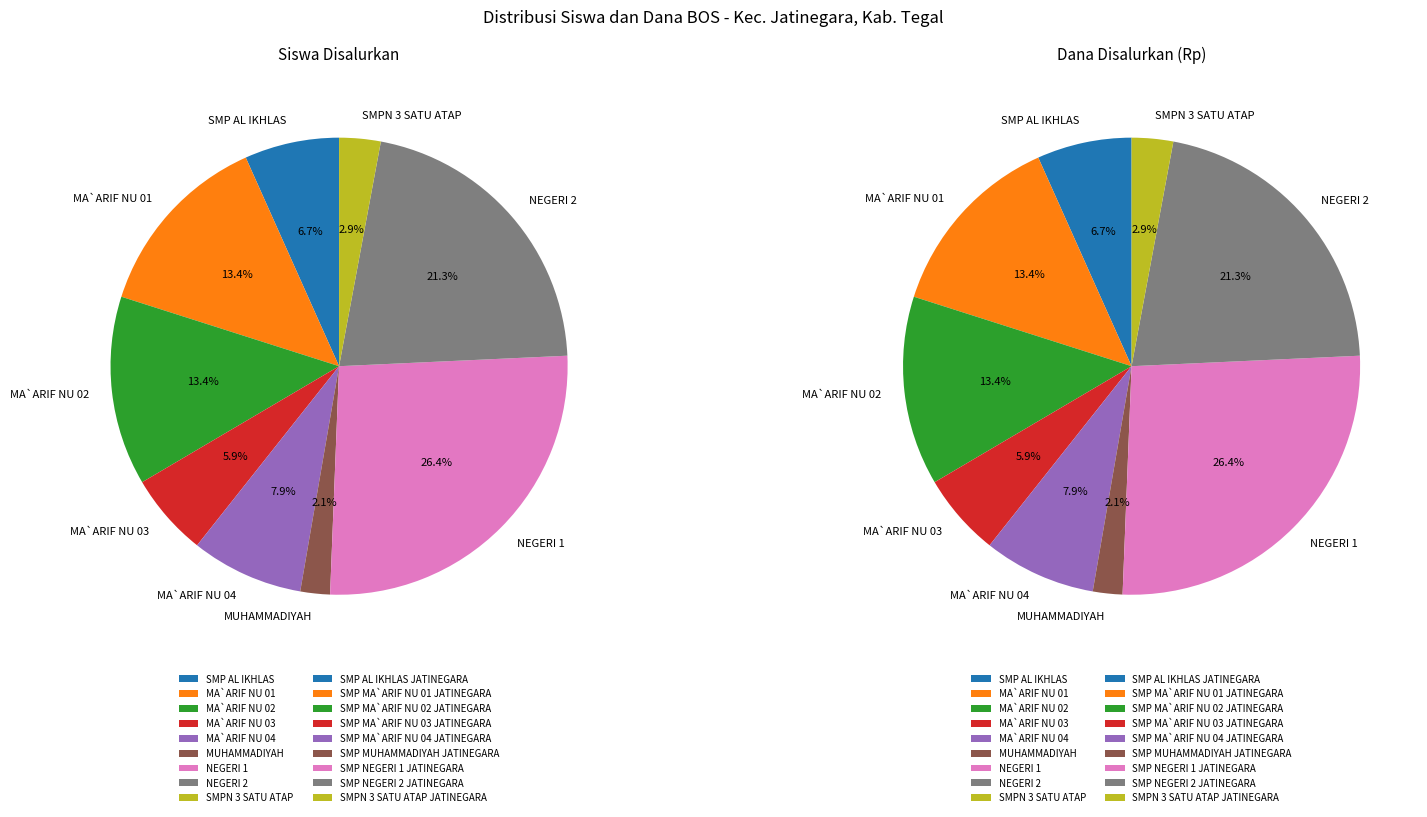

To the nearest percent, what is the average slice percentage?

11%